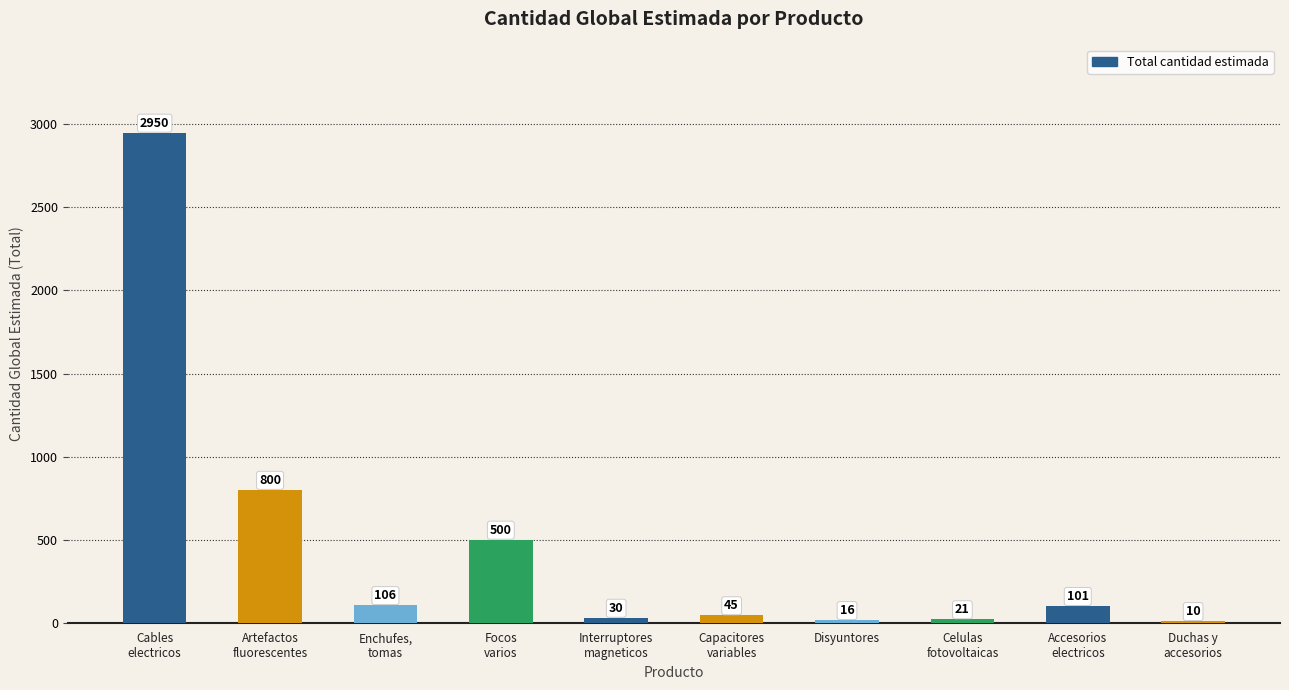

Are the bars horizontal?

No